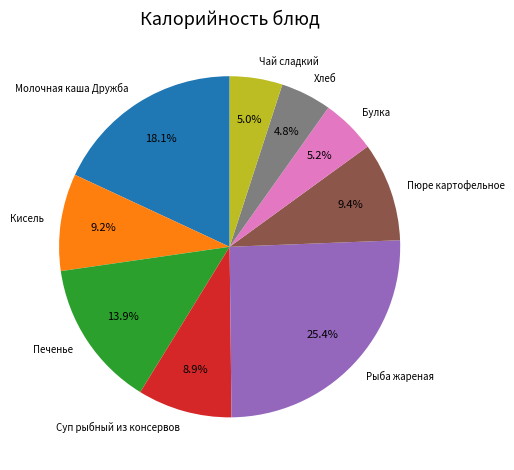

Combined, do Суп рыбный из консервов and Кисель account for over 50%?

No